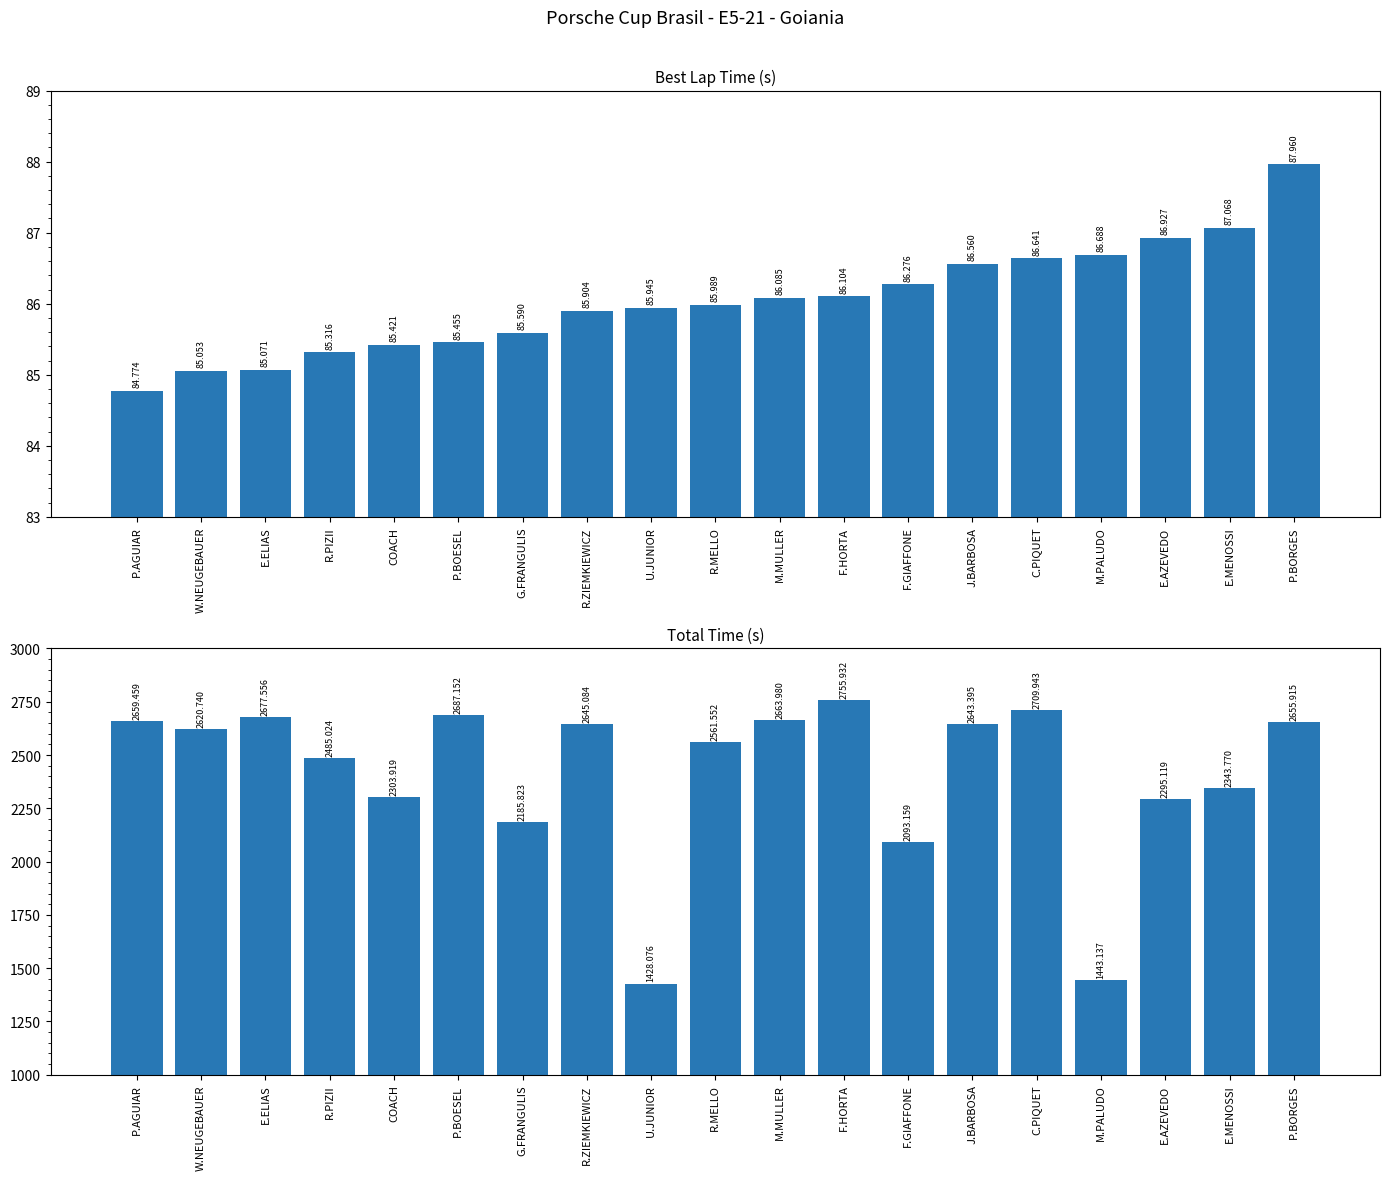

Read the Best Lap time value at G.FRANGULIS.

85.6